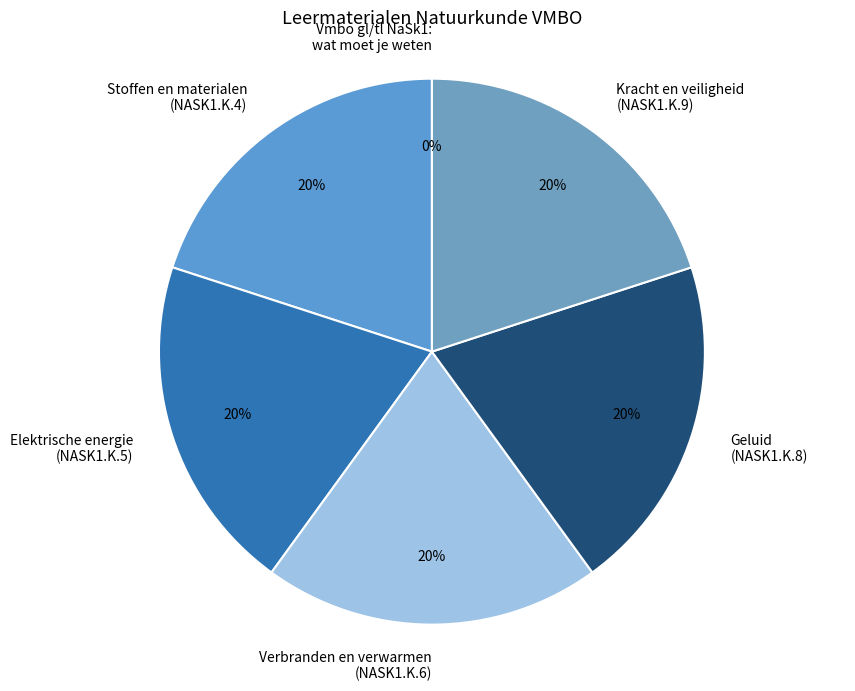

Is the sum of Elektrische energie (NASK1.K.5) and Verbranden en verwarmen (NASK1.K.6) greater than half?

No